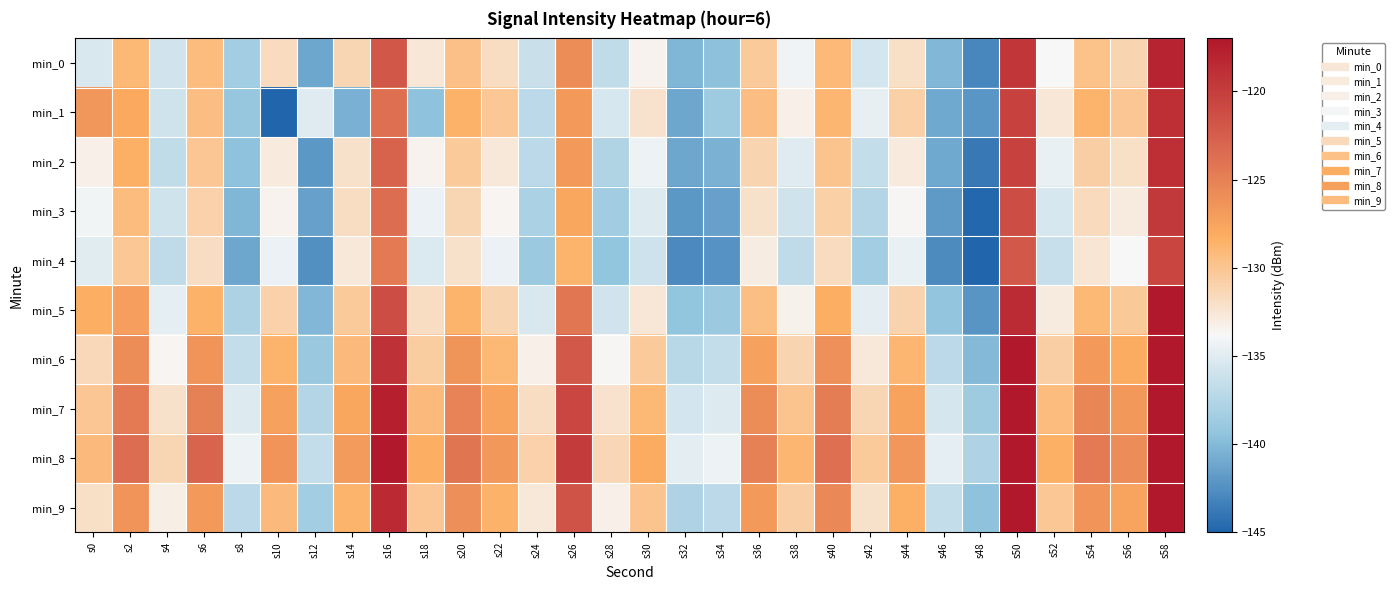

Rank the series at s54 from highest to lowest value.

min_8, min_7, min_9, min_6, min_1, min_5, min_0, min_2, min_3, min_4